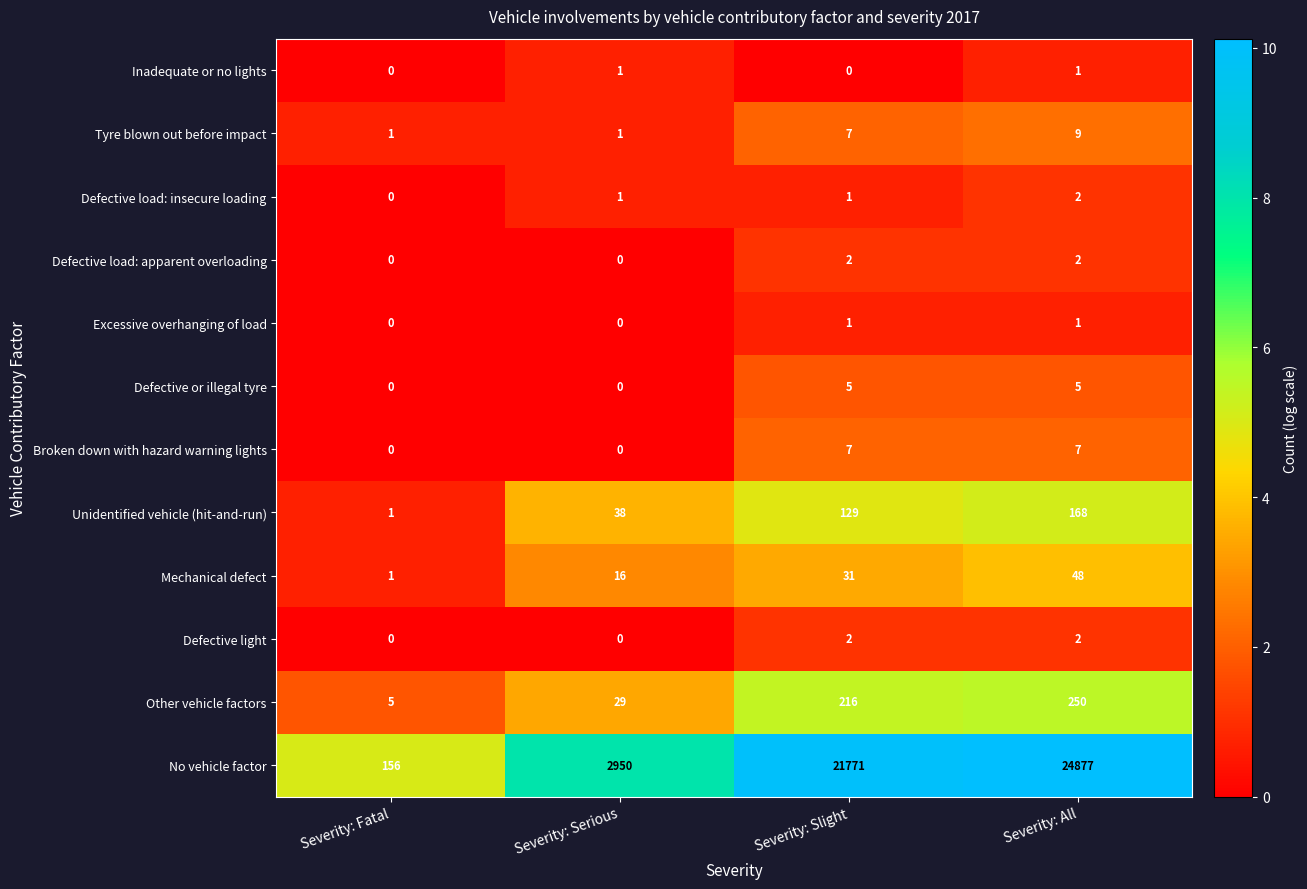

Which label corresponds to the largest value in the chart?

Severity: All